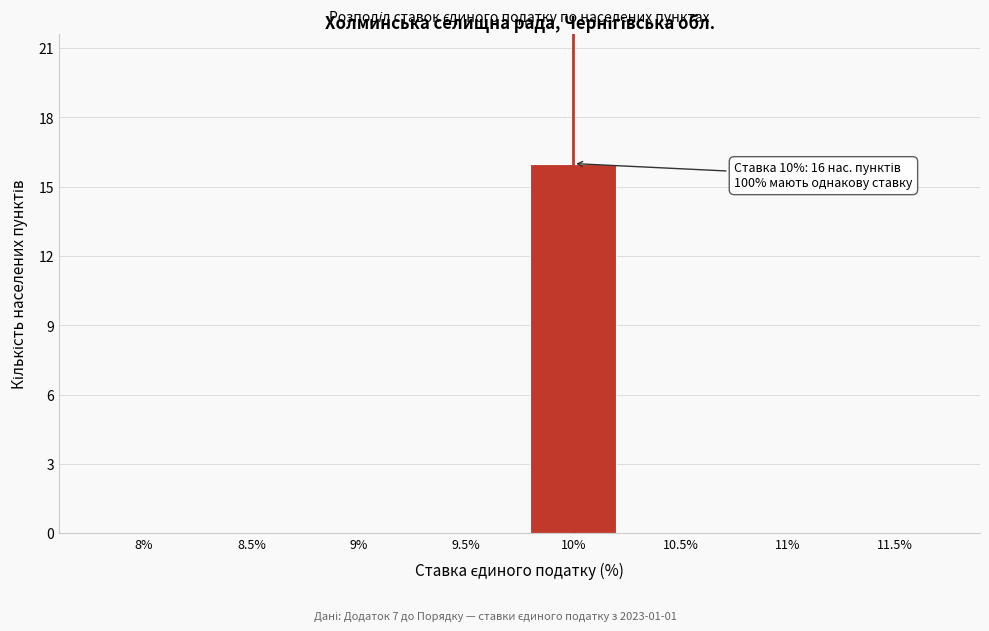

Reading left to right, list all the values displayed in this chart.

8%=0	8.5%=0	9%=0	9.5%=0	10%=16	10.5%=0	11%=0	11.5%=0